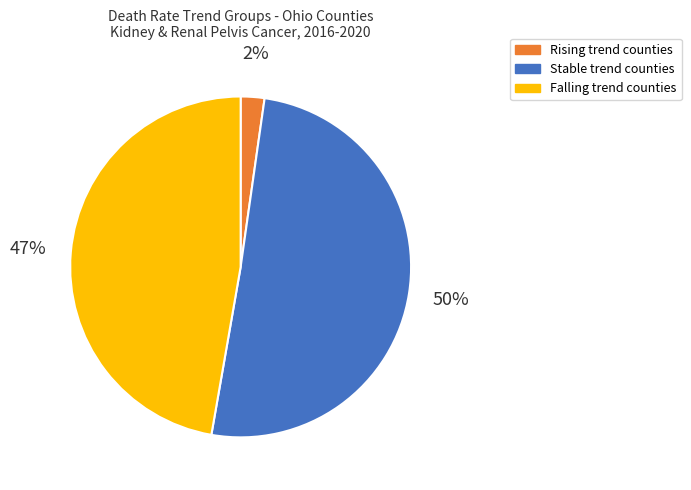

Is there any slice that represents more than half of the pie?

Yes